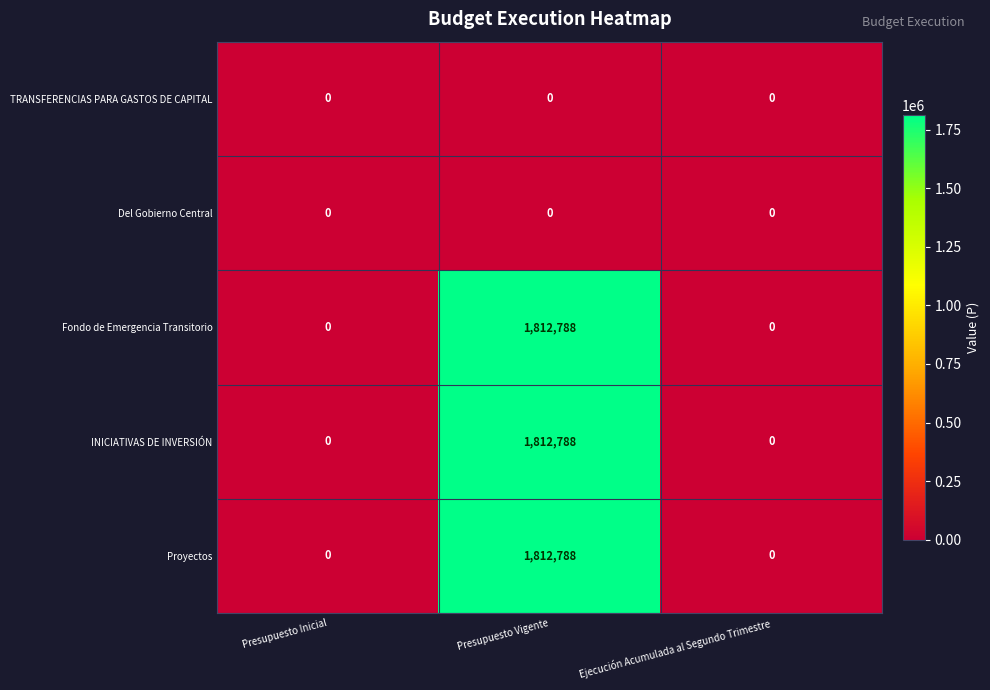

At how many categories does at least one series exceed 19343?

1